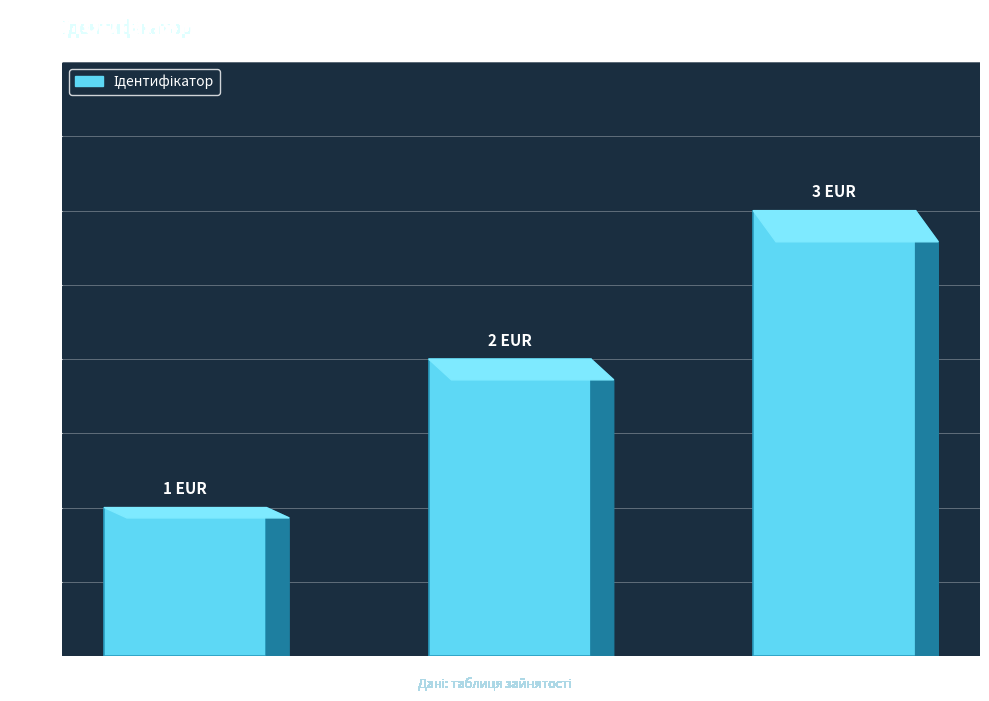

What is the maximum value shown in the chart?

3